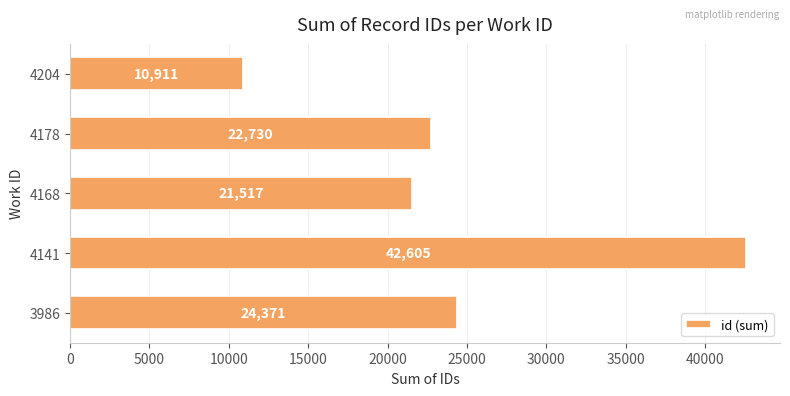

Which has a higher value, 4168 or 4141?

4141